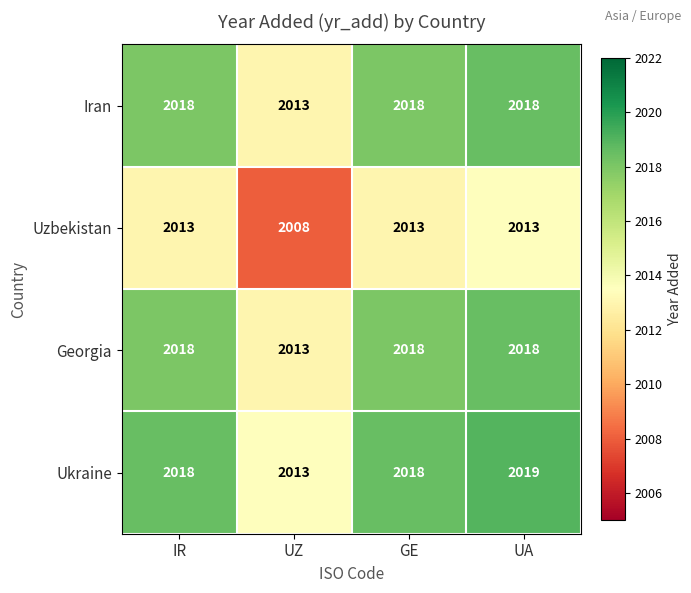

What is the average value of the Uzbekistan series?

2012